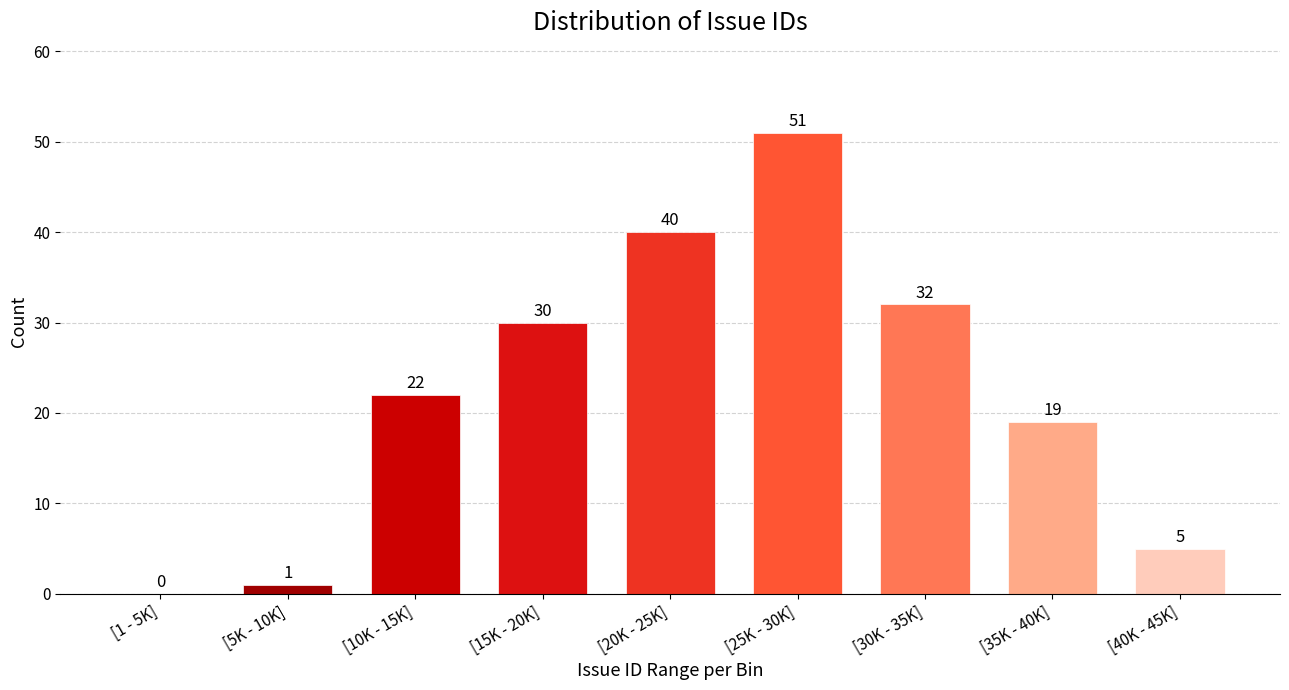

Reading left to right, extract all data points from this chart.

[1 - 5K]=0	[5K - 10K]=1	[10K - 15K]=22	[15K - 20K]=30	[20K - 25K]=40	[25K - 30K]=51	[30K - 35K]=32	[35K - 40K]=19	[40K - 45K]=5